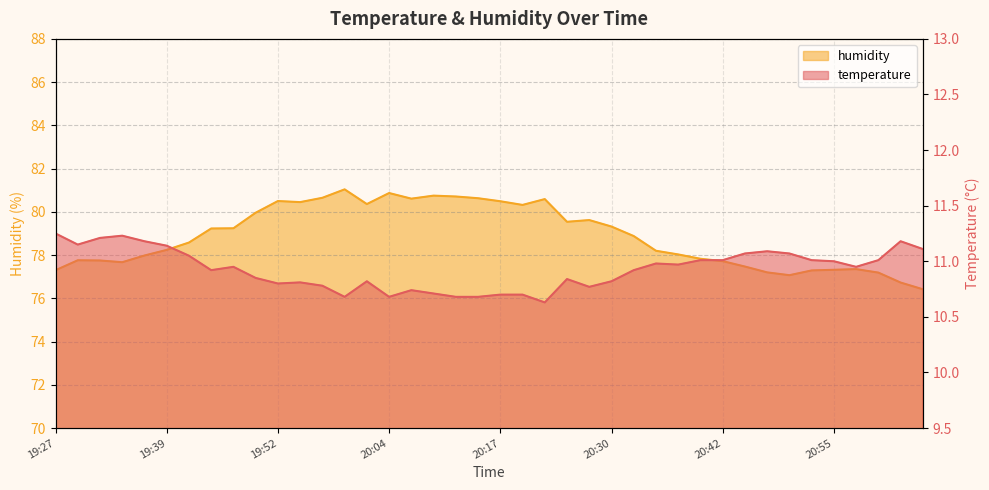

What is the difference between the maximum and minimum values in the humidity series?

4.6